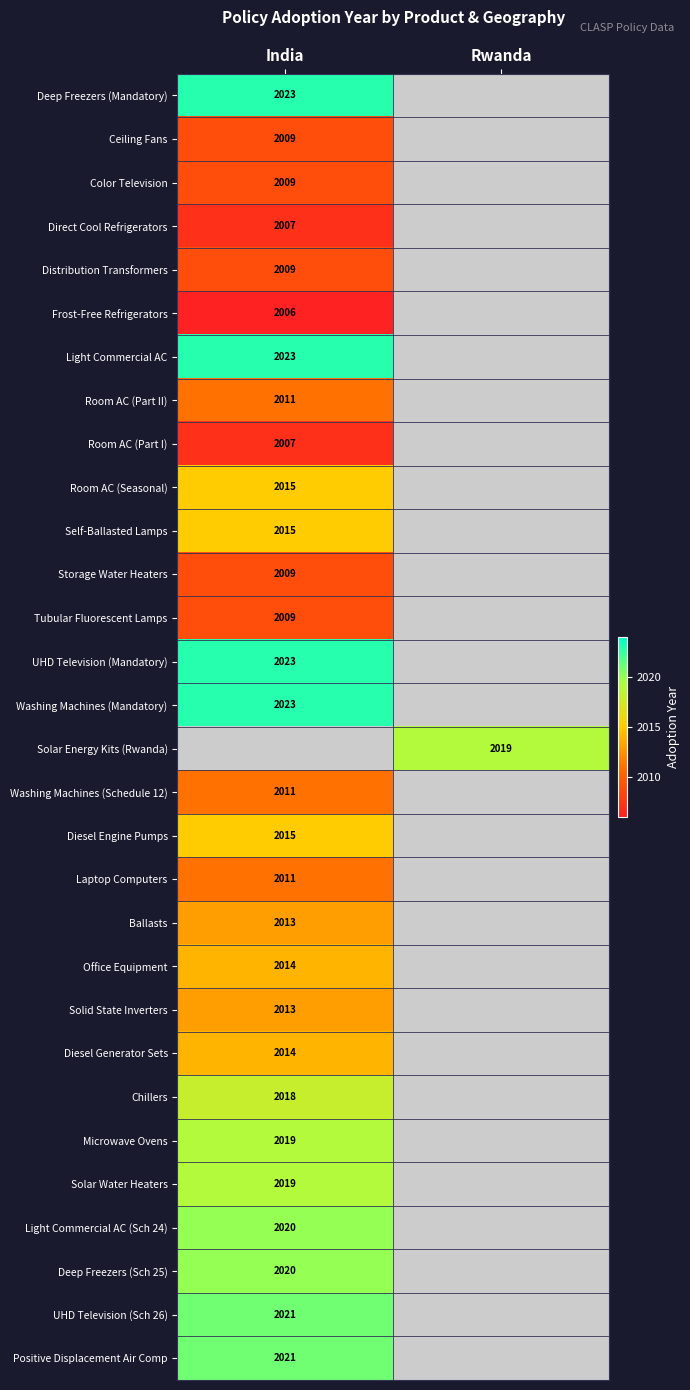

Is it true that Direct Cool Refrigerators equals 855.7 at India?

False